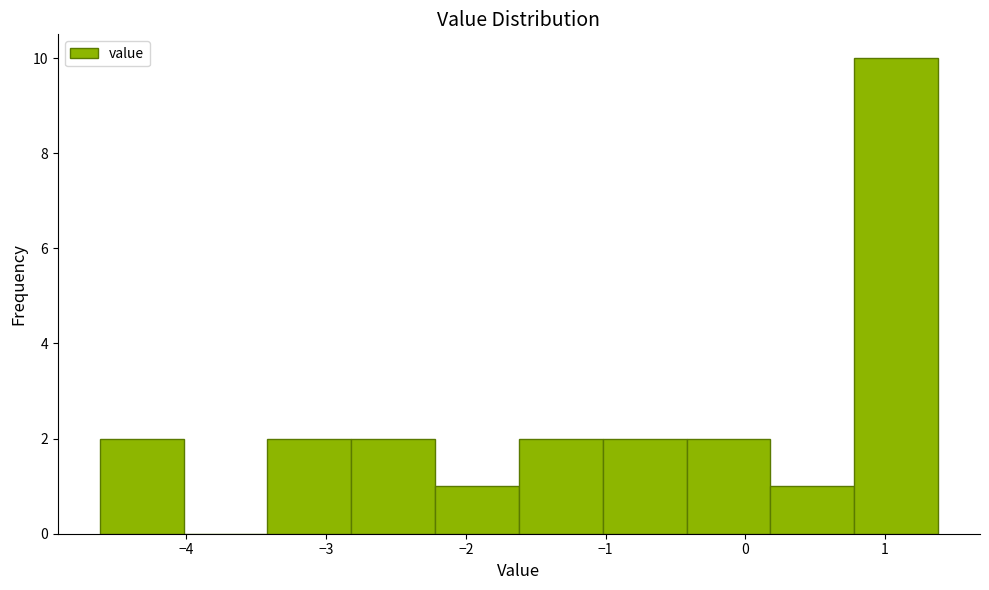

Which range on the x-axis has the tallest bar?

0.78 to 1.38